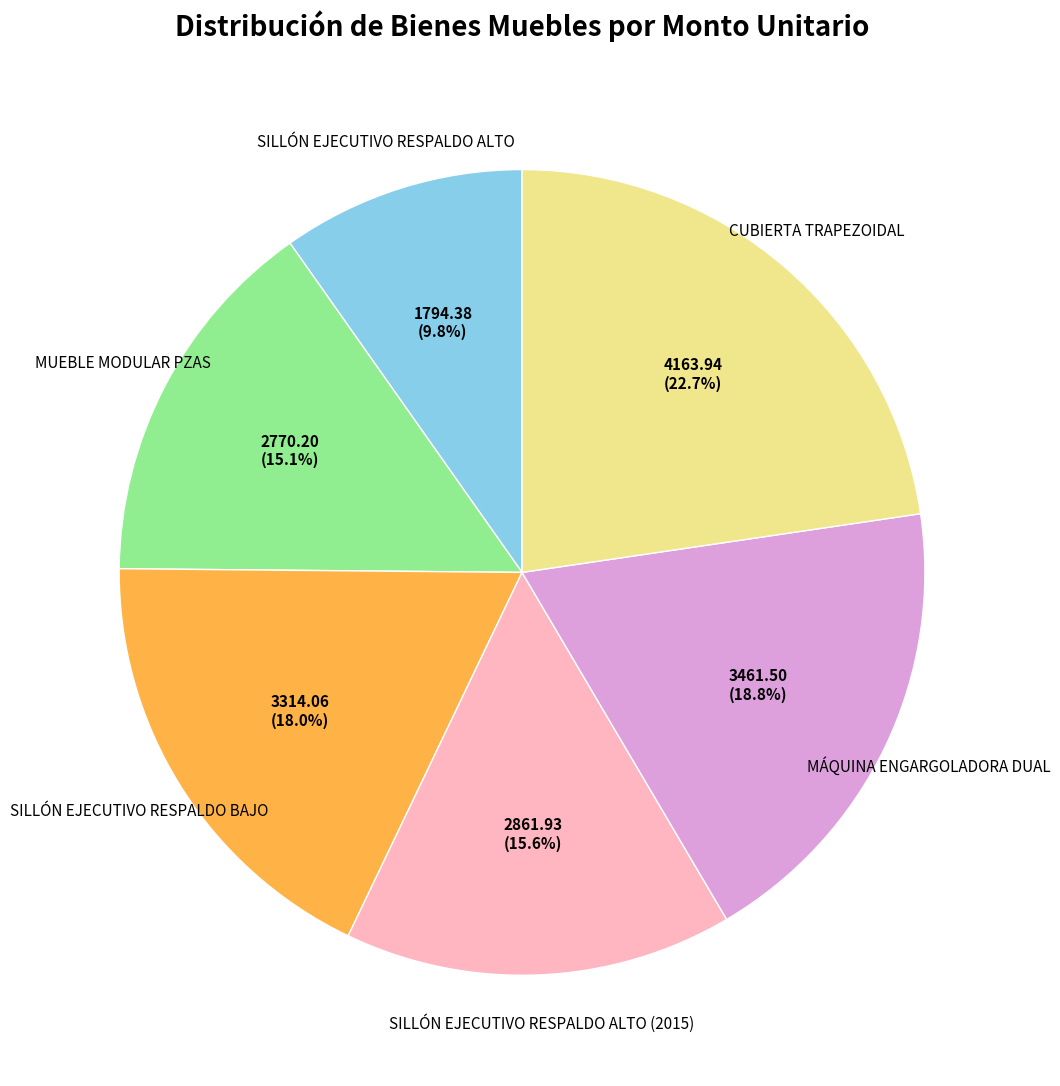

Count the number of slices in the pie.

6